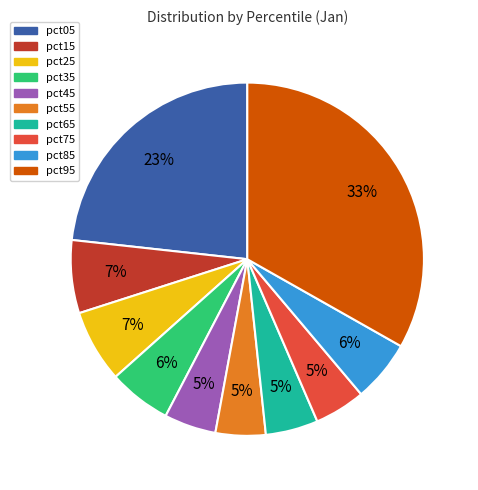

True or false: pct85 accounts for 1% of the total.

False